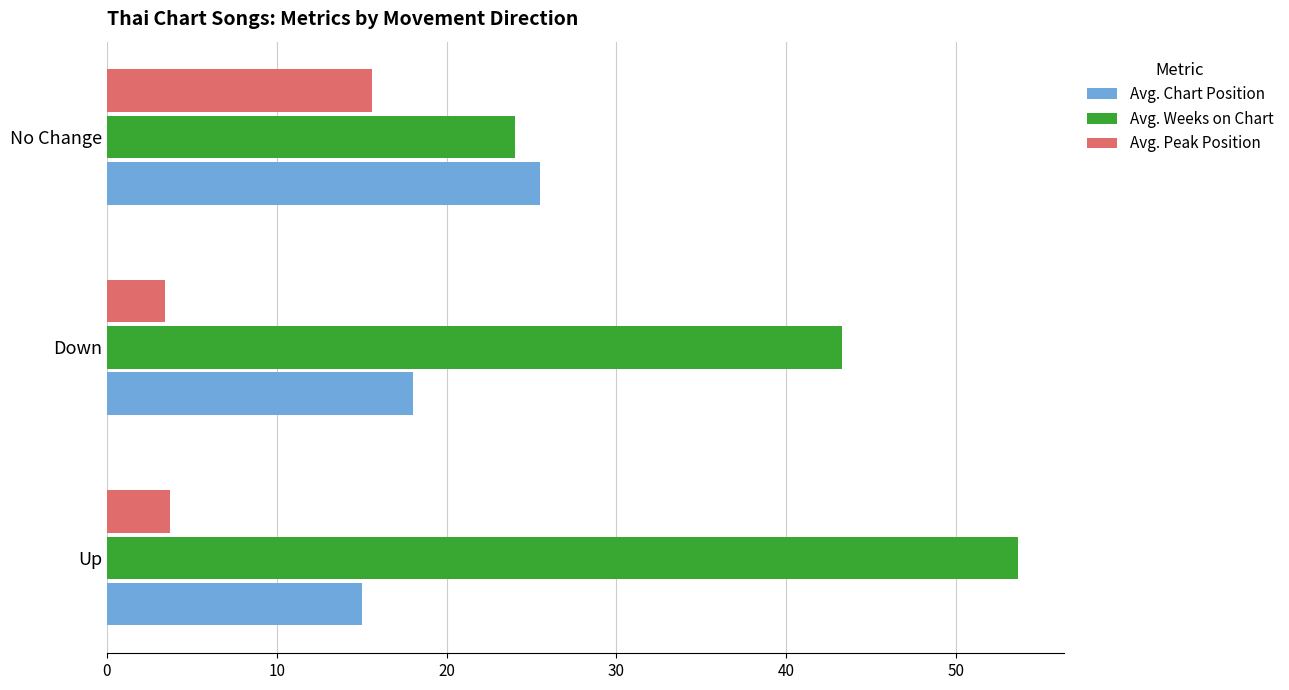

Is it true that Avg. Peak Position equals 5.6 at Up?

False